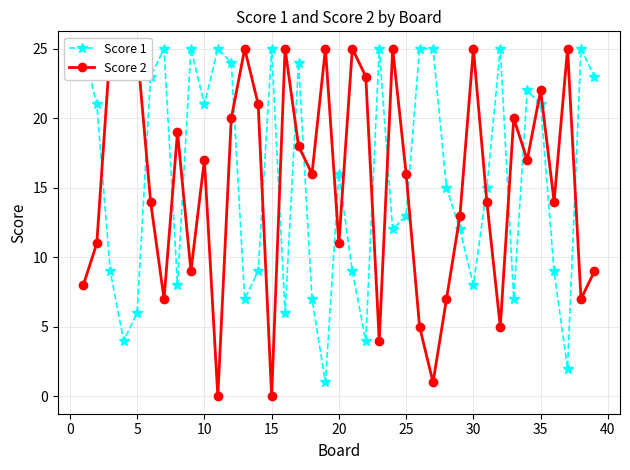

How many times do Score 2 and Score 1 cross each other?

20